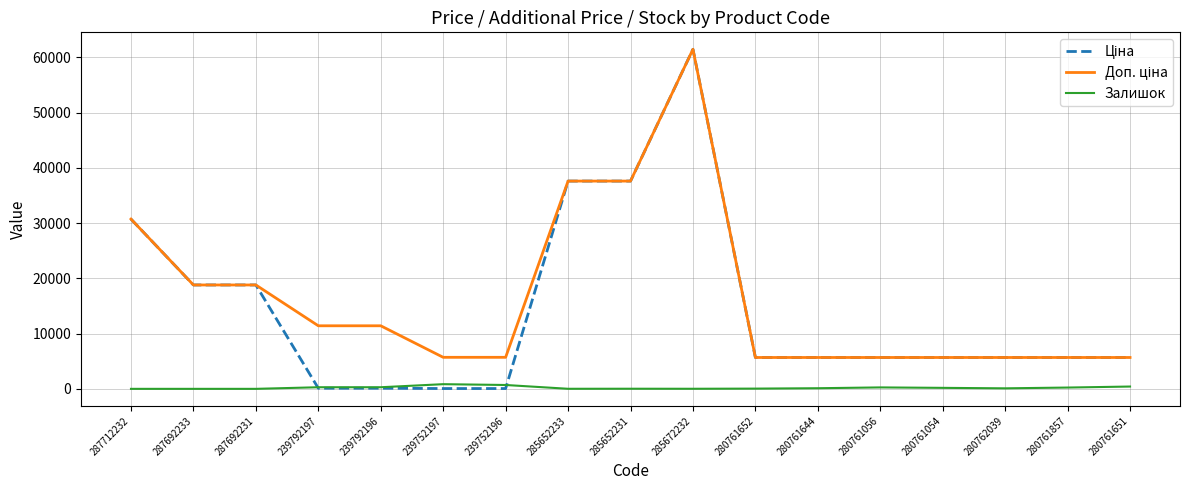

What is the spread (max minus min) of values at 280762039?

5580.8